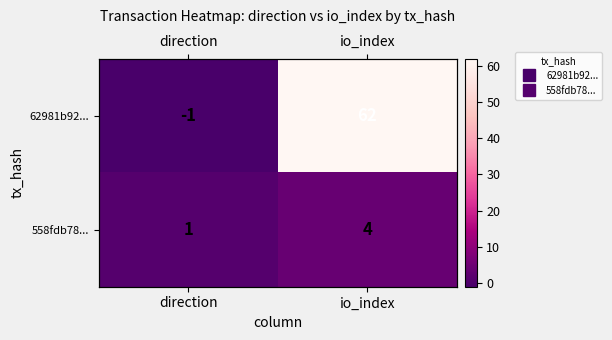

List the labels in order of 62981b92... value, largest first.

io_index, direction